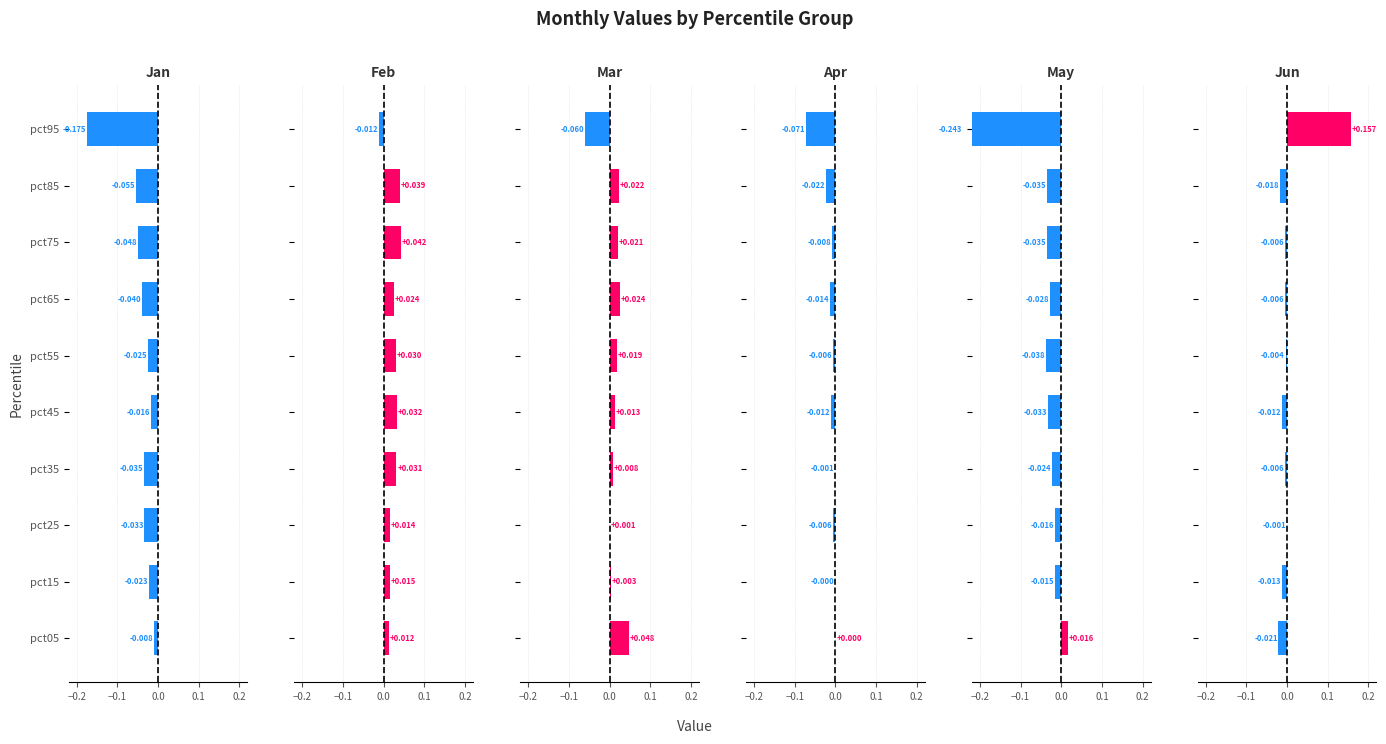

At how many categories does at least one series exceed 0?

10